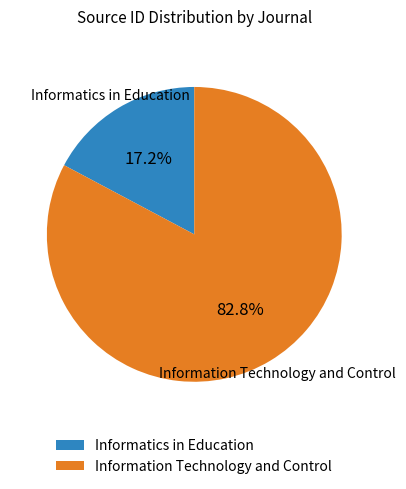

To the nearest percent, what is the average slice percentage?

50%